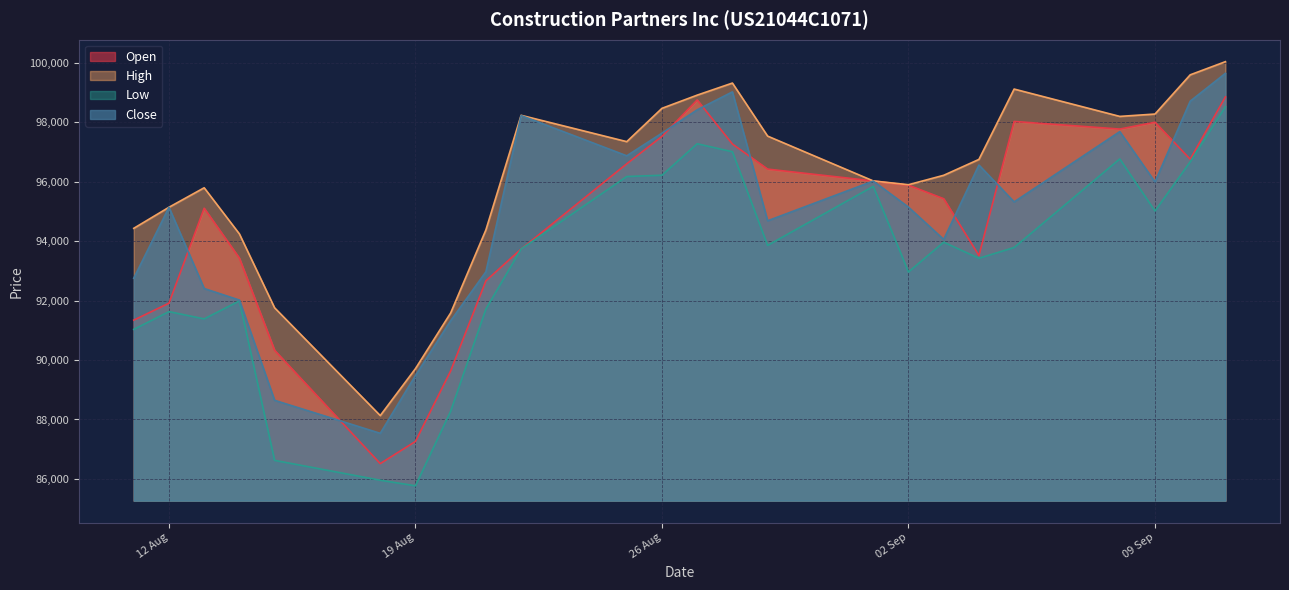

True or false: High and Low cross at least once.

False